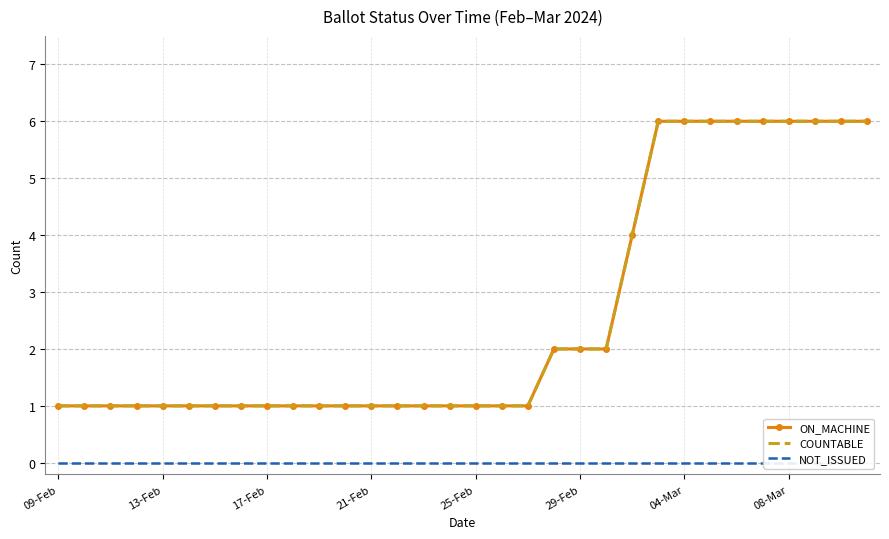

The value of ON_MACHINE at 13 is 1. True or false?

True